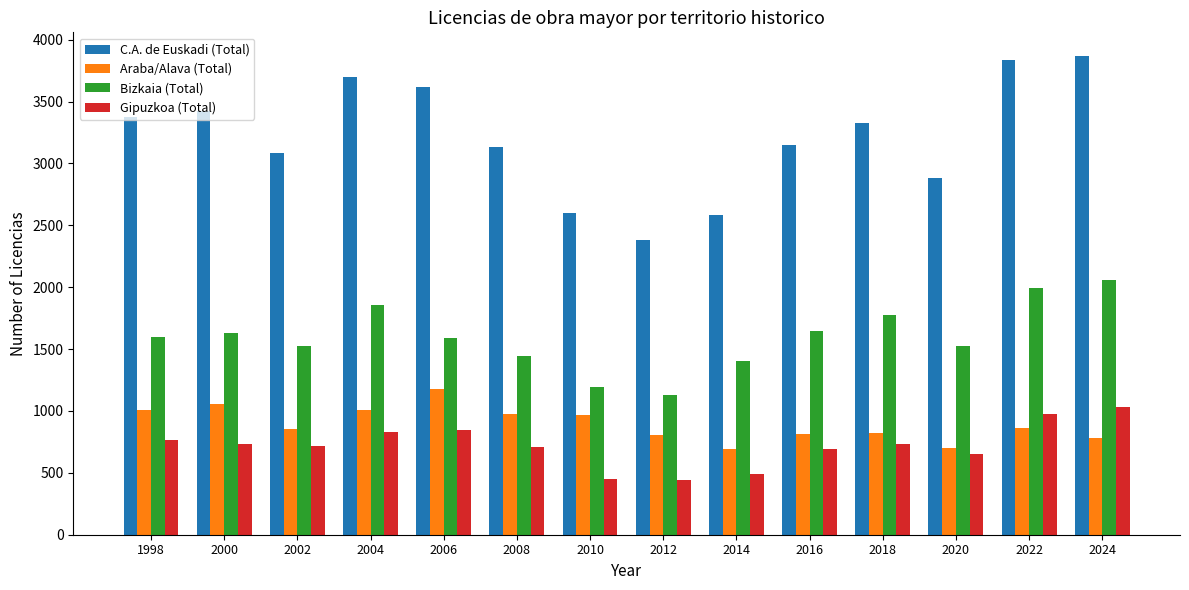

What is the value of the Araba/Alava (Total) bar at the 5th from the left?

1180